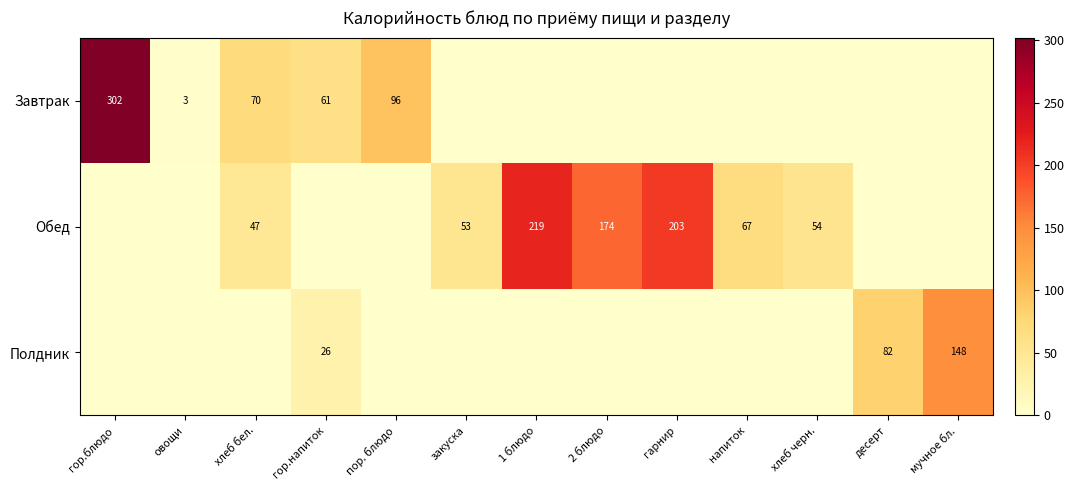

What is the total value across all series at хлеб бел.?

117